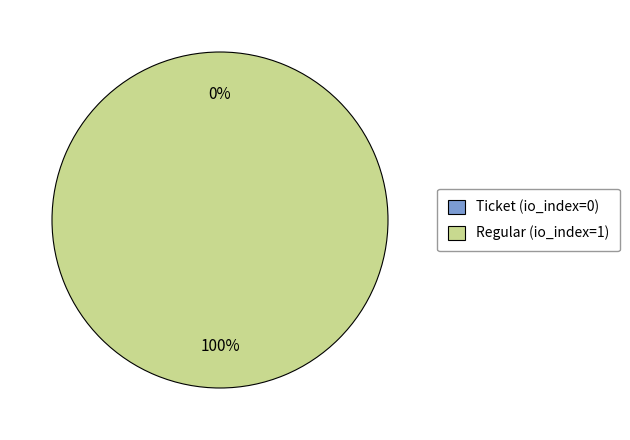

How many segments does this pie chart have?

2